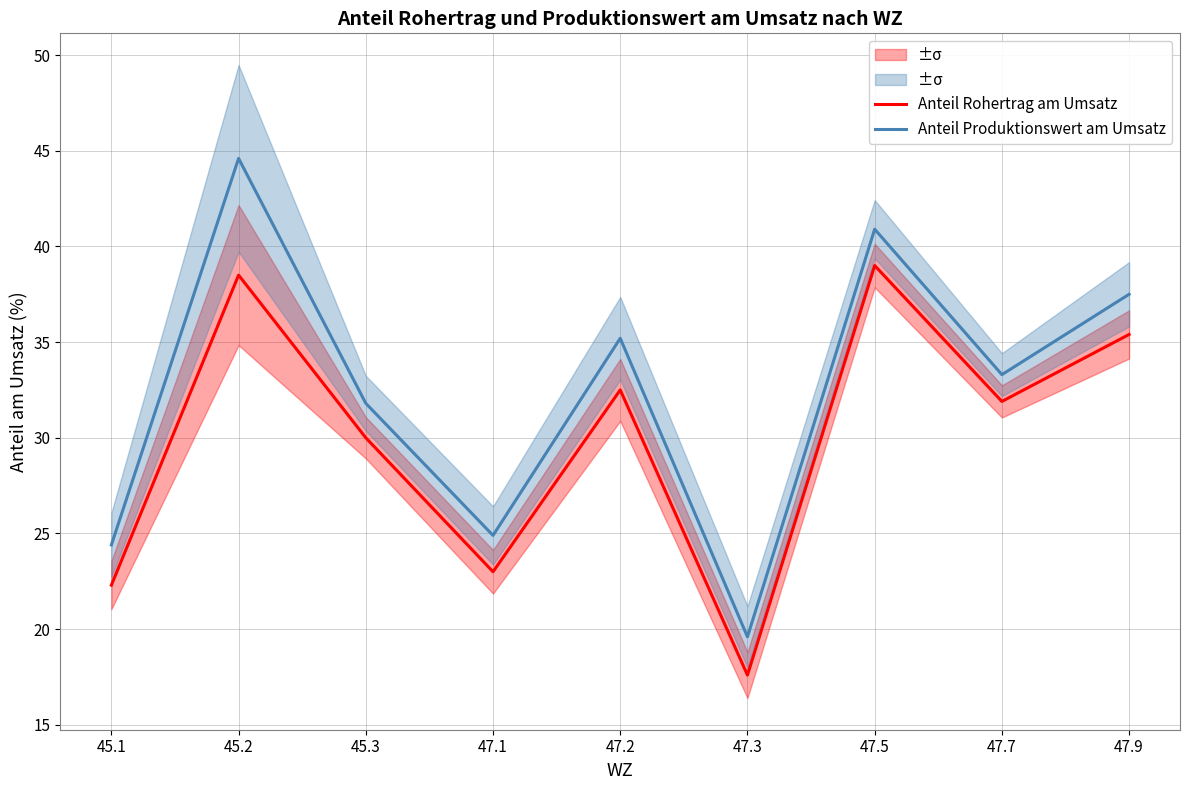

True or false: Anteil Produktionswert am Umsatz and Anteil Rohertrag am Umsatz cross at least once.

False